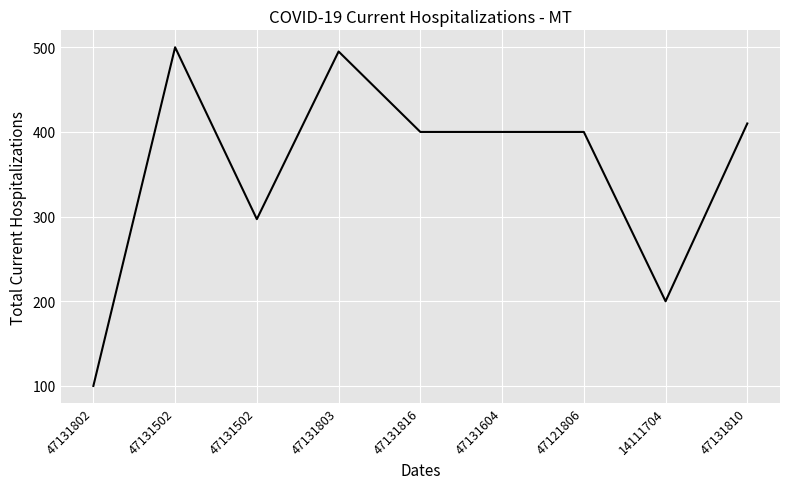

At which label does the data first exceed 400?

47131502